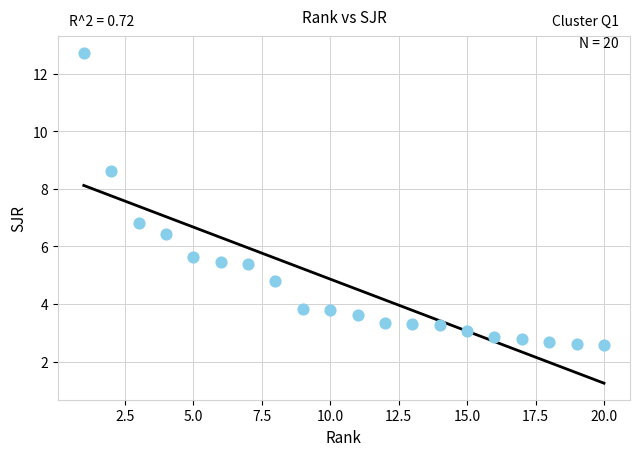

What Y value in the scatter plot is closest to 7?

6.8